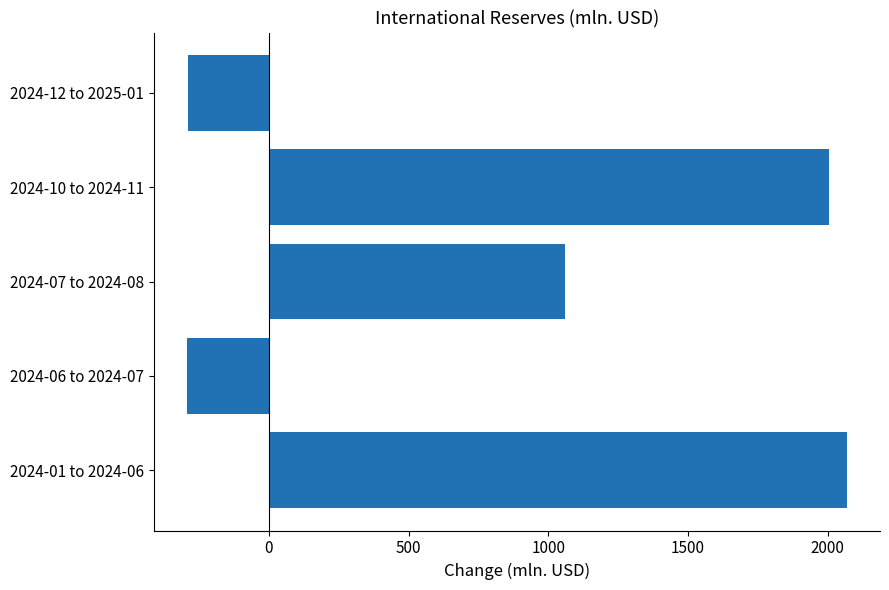

What is the difference between the second highest and second lowest values?

2294.4